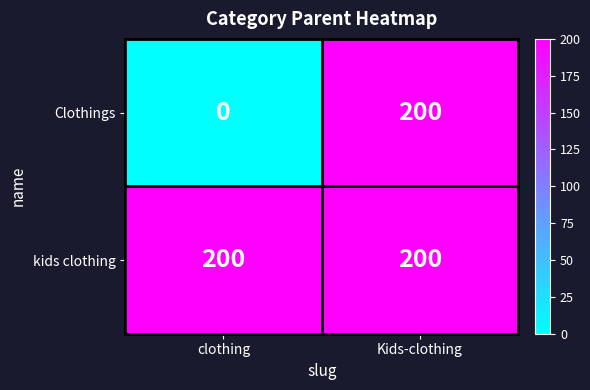

At which label is Clothings closest to 100?

clothing